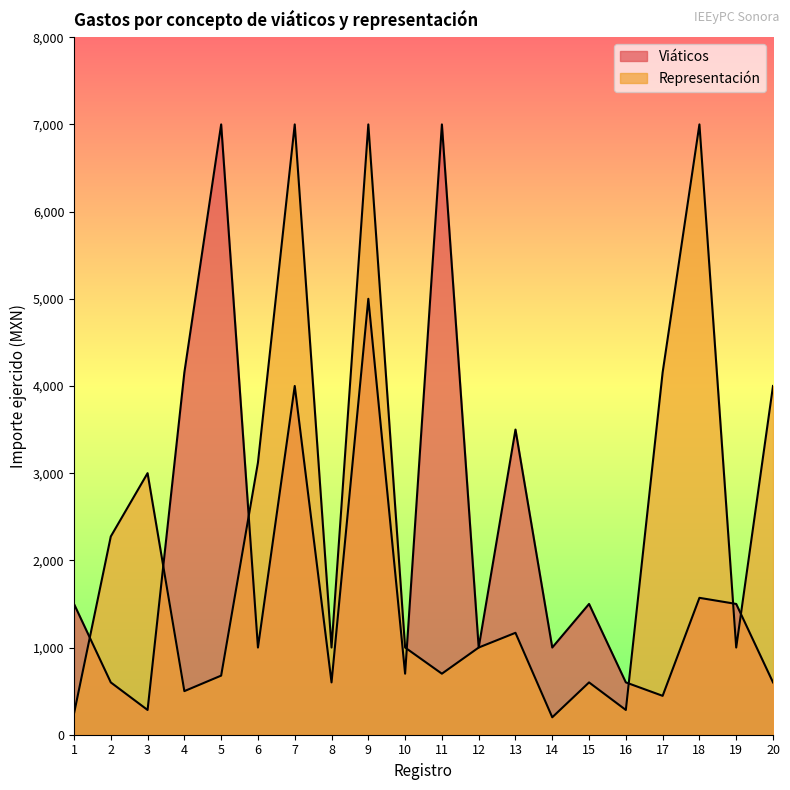

In Representación, how many points are lower than both neighbors (excluding endpoints)?

6